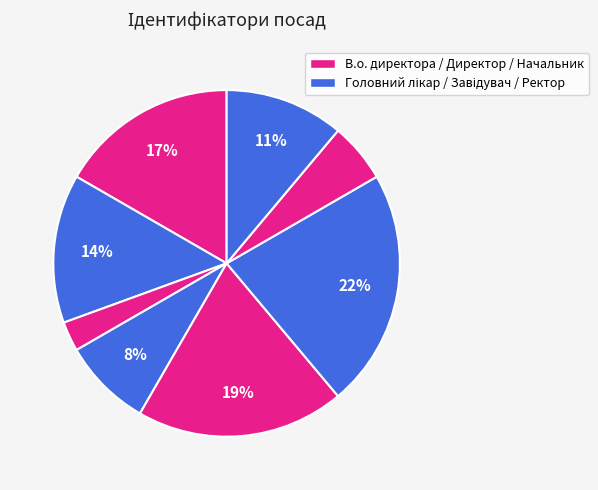

How many segments does this pie chart have?

8